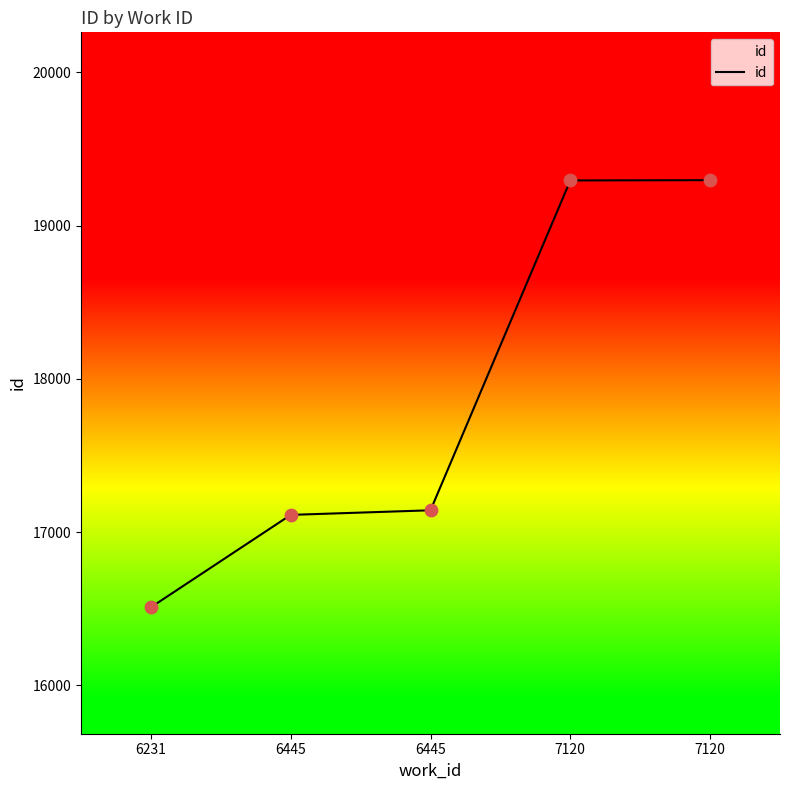

What is the change in value from 6231 to 6445?

+603